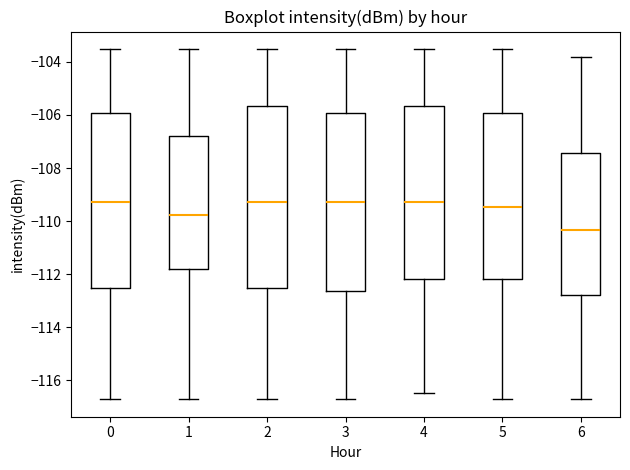

Reading left to right, read every box against the y-axis: the position of its median line, the range the box covers, and the ends of its whiskers. The values are not printed on the chart, so give them approximately, as read against the axis.

0: median -109.2, box -112.6 to -106.0, whiskers -116.8 to -103.6
1: median -109.8, box -111.8 to -106.8, whiskers -116.8 to -103.6
2: median -109.2, box -112.6 to -105.6, whiskers -116.8 to -103.6
3: median -109.2, box -112.6 to -106.0, whiskers -116.8 to -103.6
4: median -109.2, box -112.2 to -105.6, whiskers -116.4 to -103.6
5: median -109.4, box -112.2 to -106.0, whiskers -116.8 to -103.6
6: median -110.4, box -112.8 to -107.4, whiskers -116.8 to -103.8